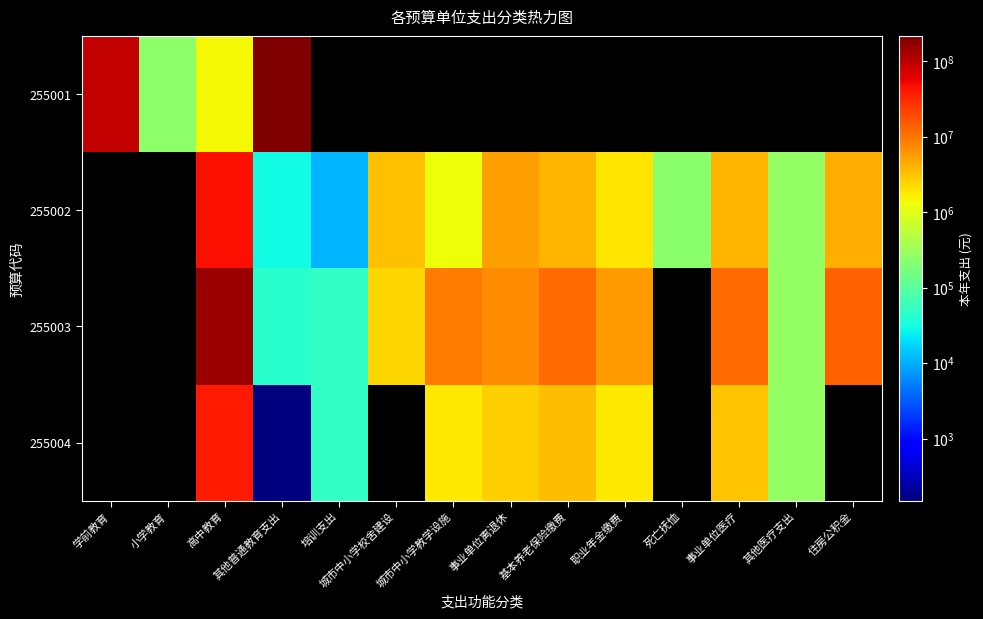

How many values in 255002 are above zero?

12